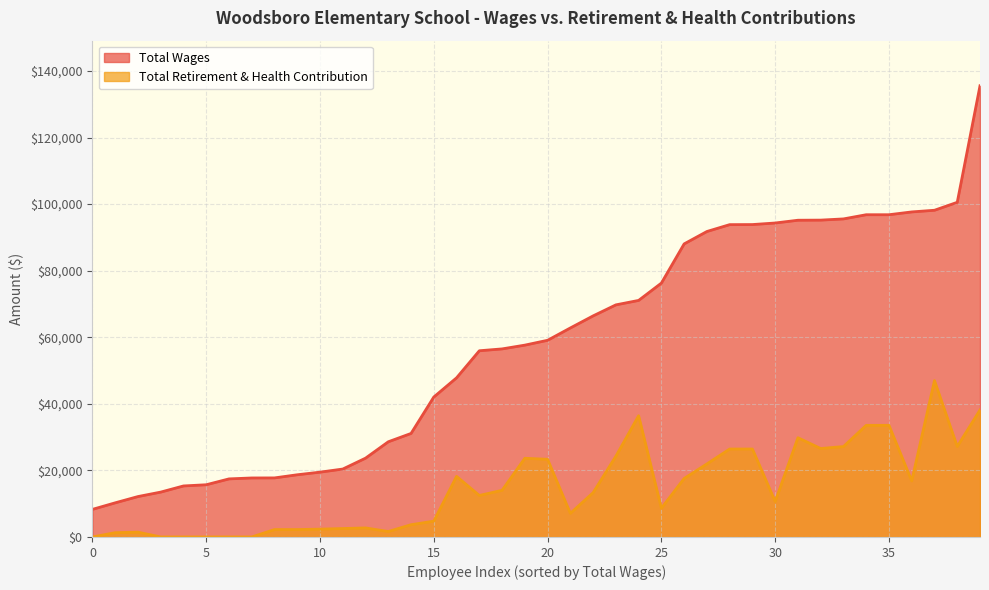

What is the maximum value shown in the chart?

135554